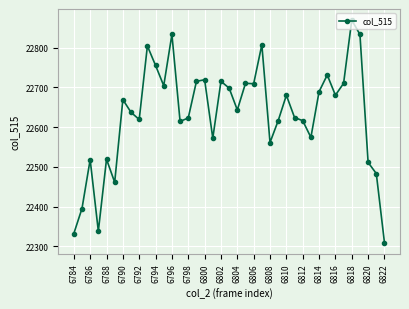

What is the smallest value displayed?

22309